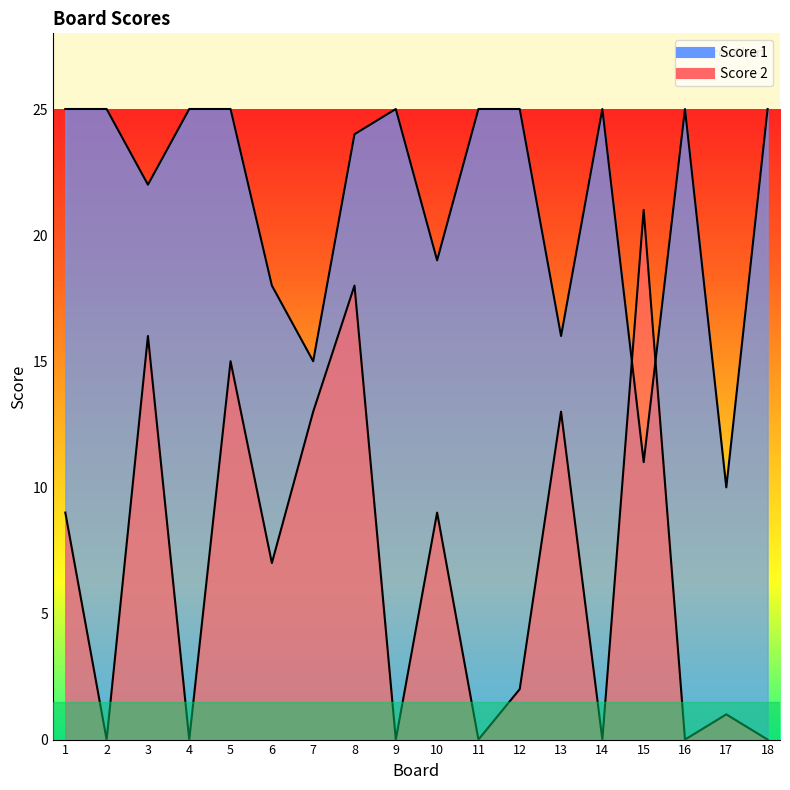

How many intersections are there between Score 1 and Score 2?

2